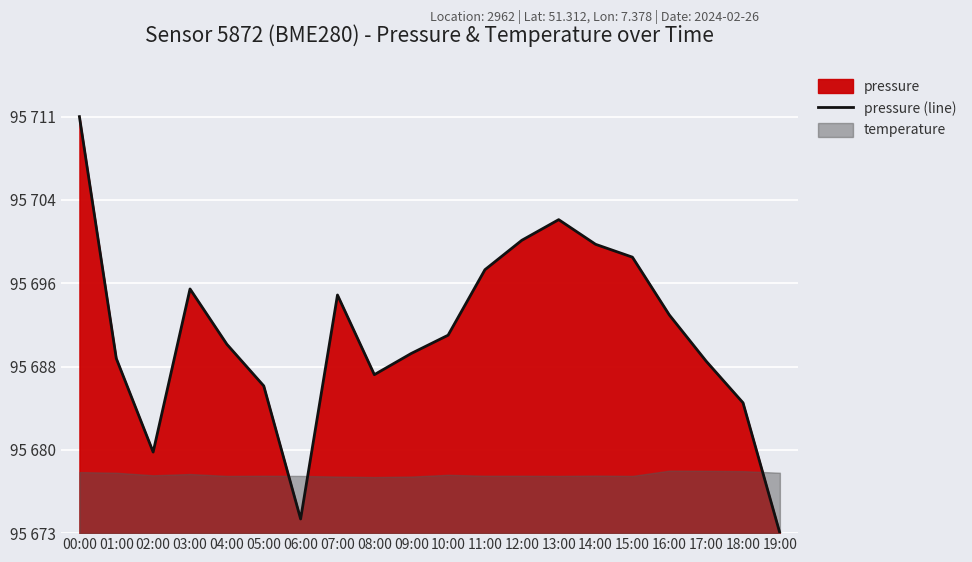

Reading left to right, list all the values displayed in this chart.

00:00=38.5	01:00=16.2	02:00=7.5	03:00=22.6	04:00=17.5	05:00=13.6	06:00=1.3	07:00=22.0	08:00=14.7	09:00=16.6	10:00=18.3	11:00=24.4	12:00=27.1	13:00=29.0	14:00=26.7	15:00=25.5	16:00=20.2	17:00=15.9	18:00=12.1	19:00=0.0